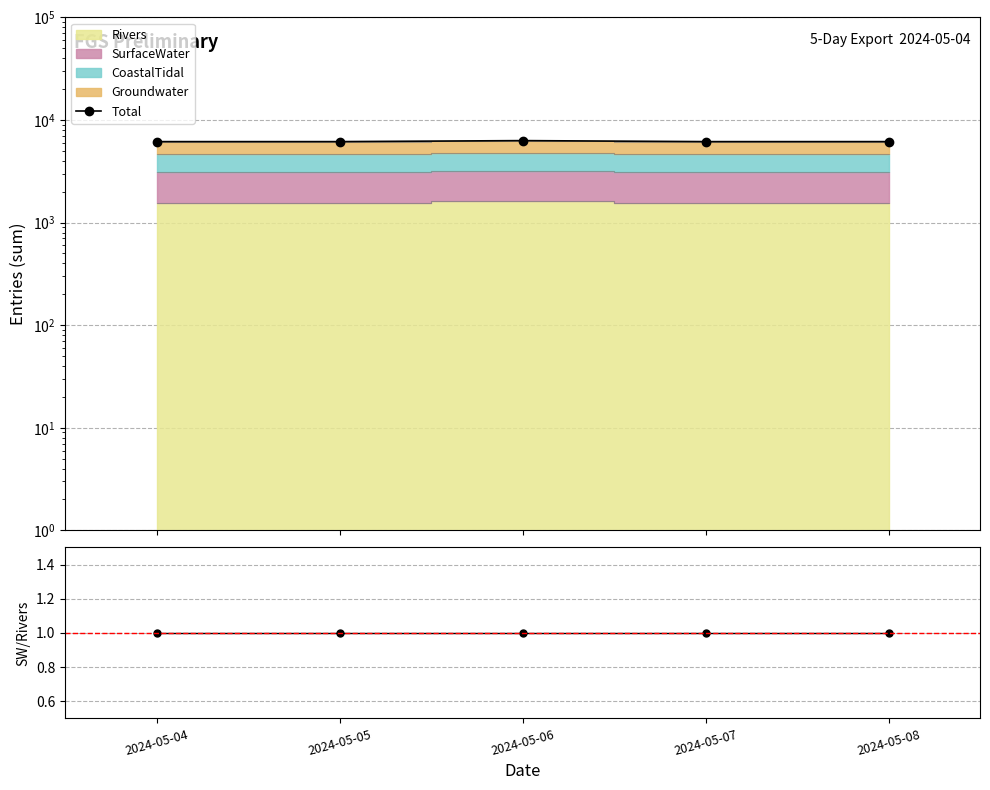

What is the minimum value shown in the chart?

1